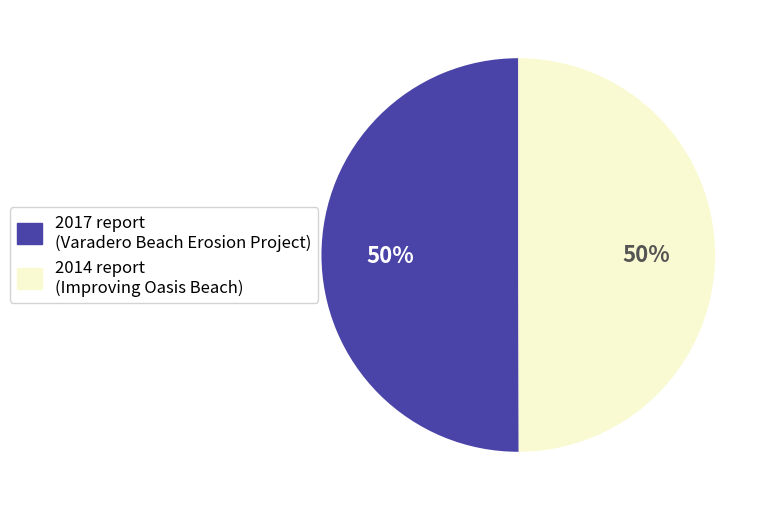

What is the ratio of the value at 2014 to the value at 2017?

1.0